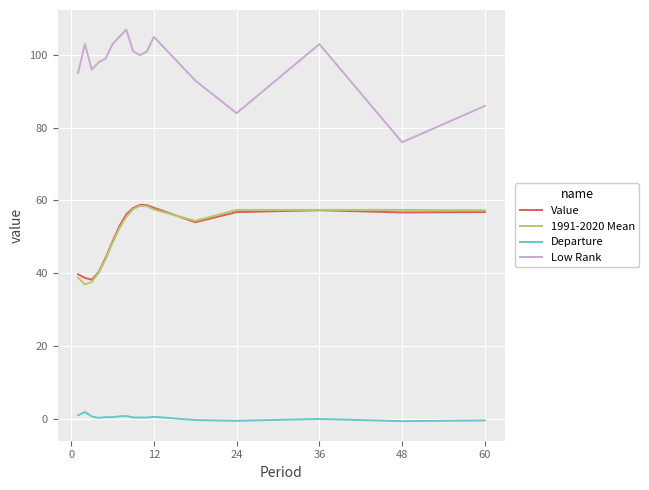

Which series has the widest spread of values?

Low Rank